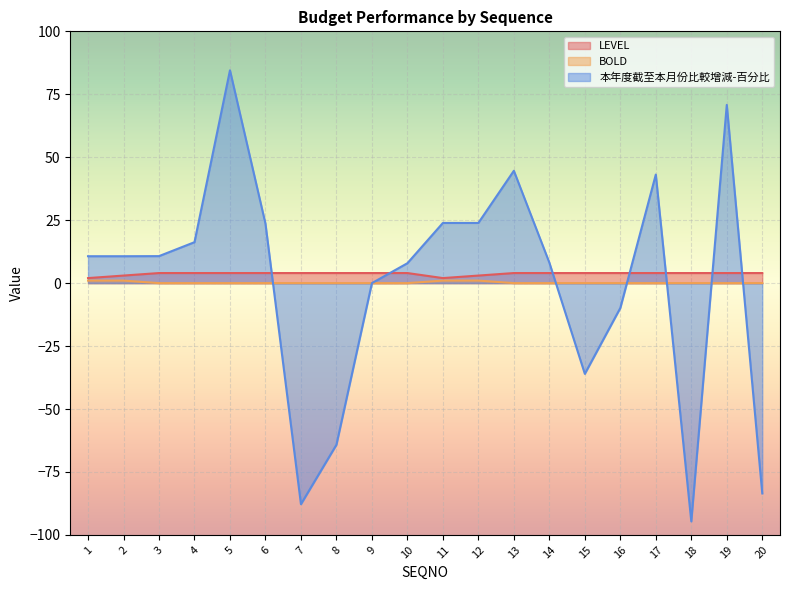

Which category has the lowest value in the BOLD series?

3